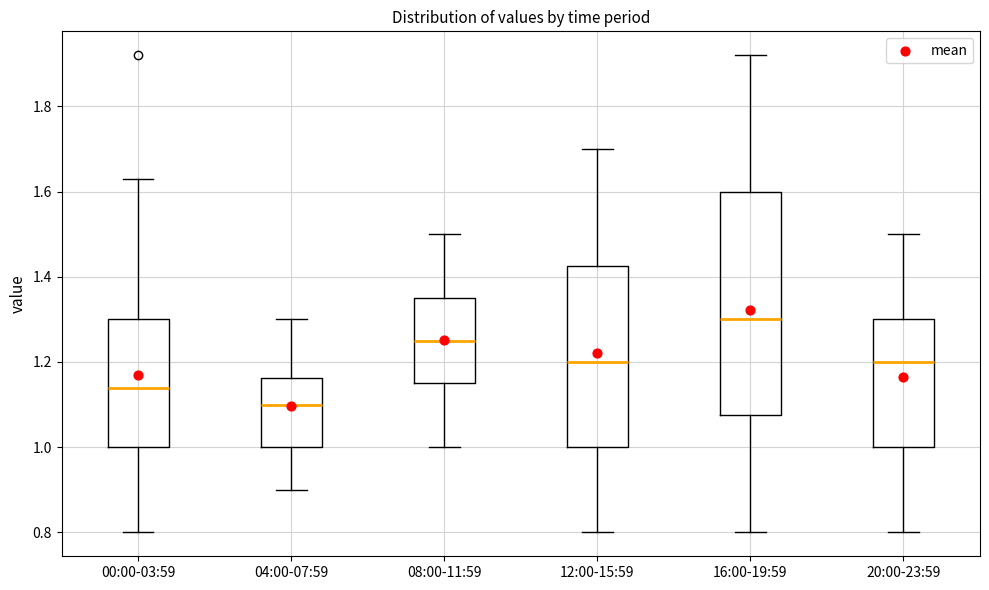

Which box is the tallest, from its lower edge to its upper edge?

16:00-19:59